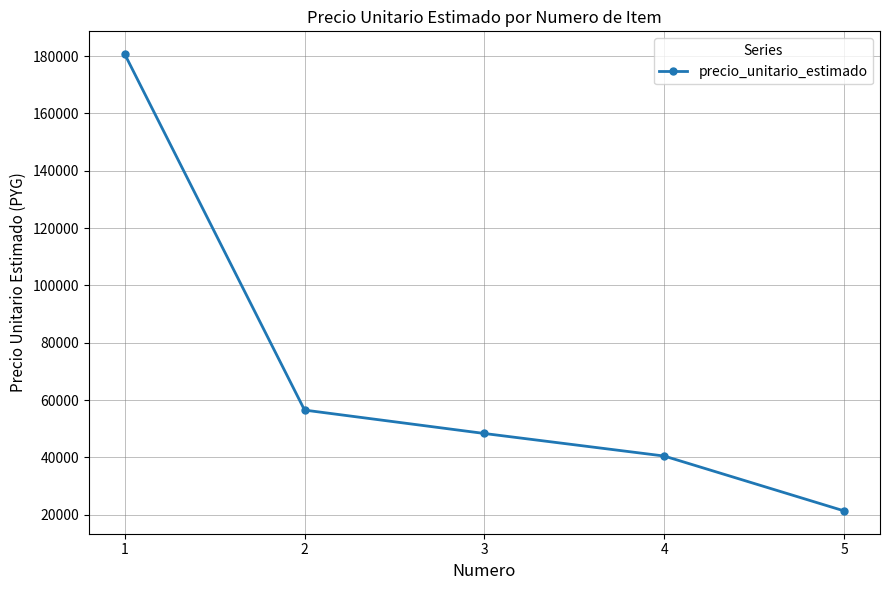

What is the average value?

69460